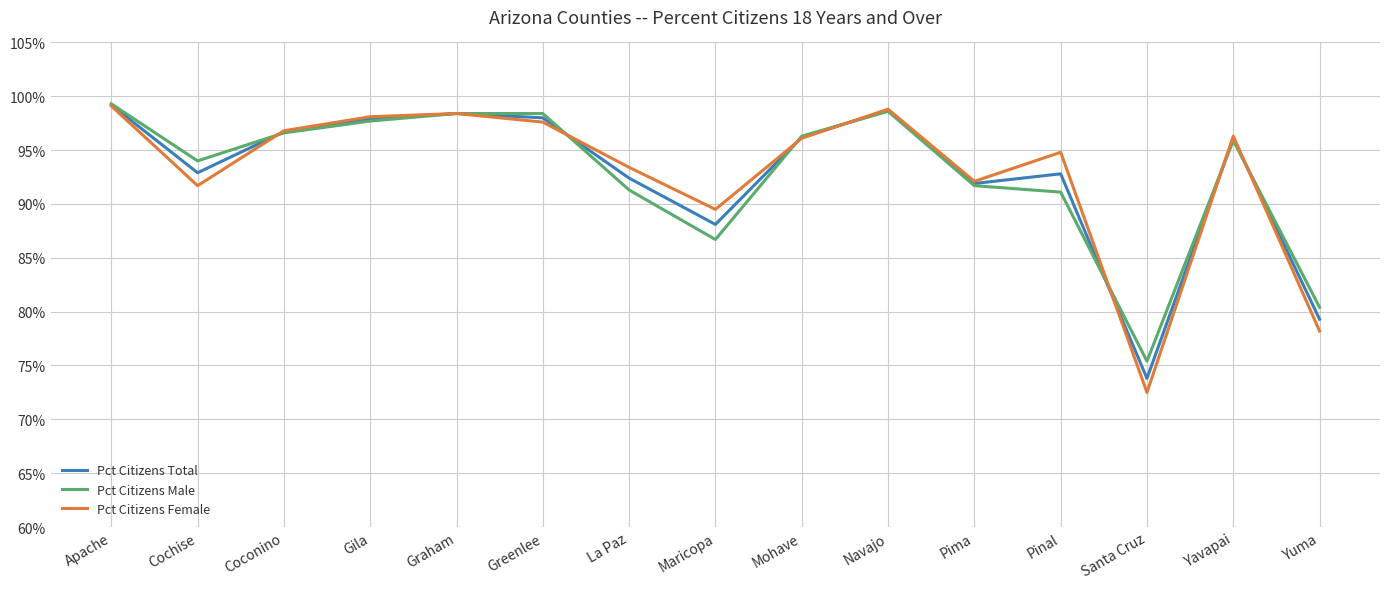

What is the lowest value of the Pct Citizens Male series?

75.4